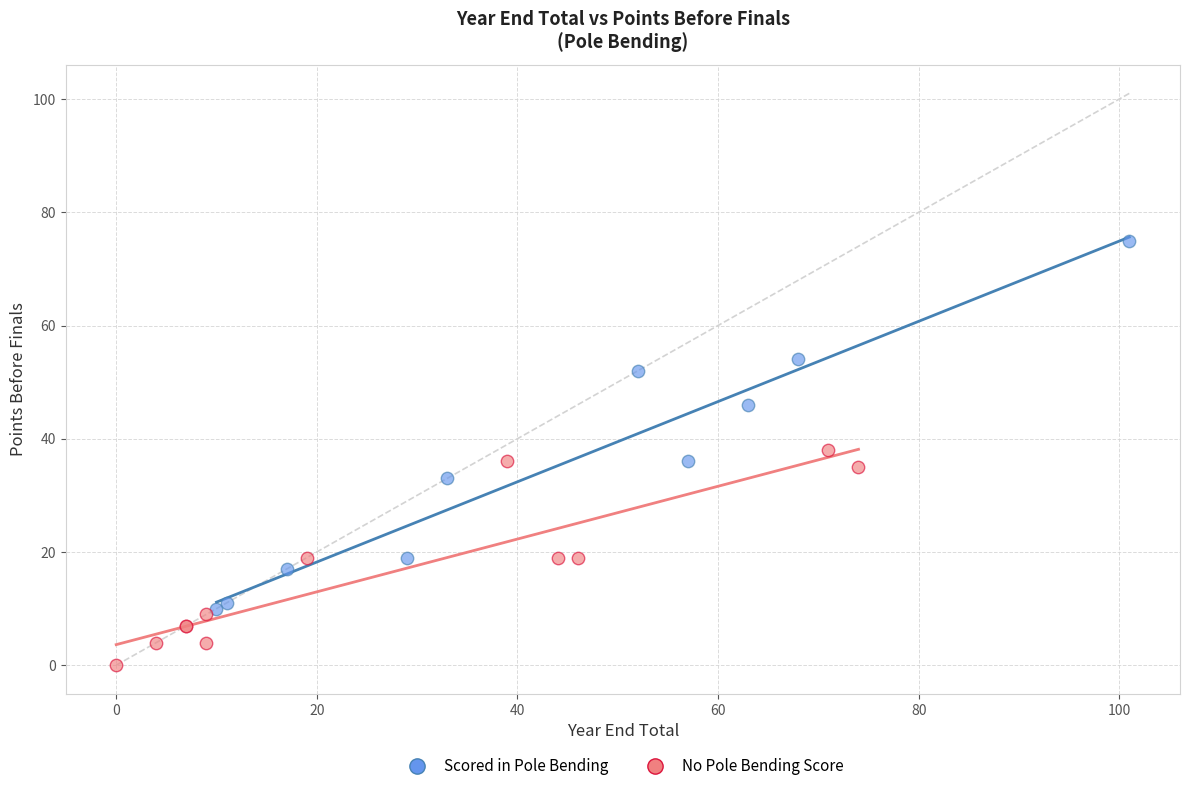

Which series has the widest spread of Y values?

Scored in Pole Bending